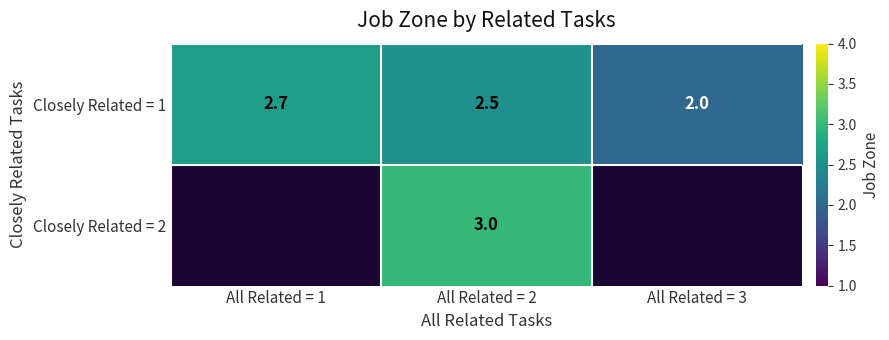

Rank the categories by Closely Related = 1 value from highest to lowest.

All Related = 1, All Related = 2, All Related = 3